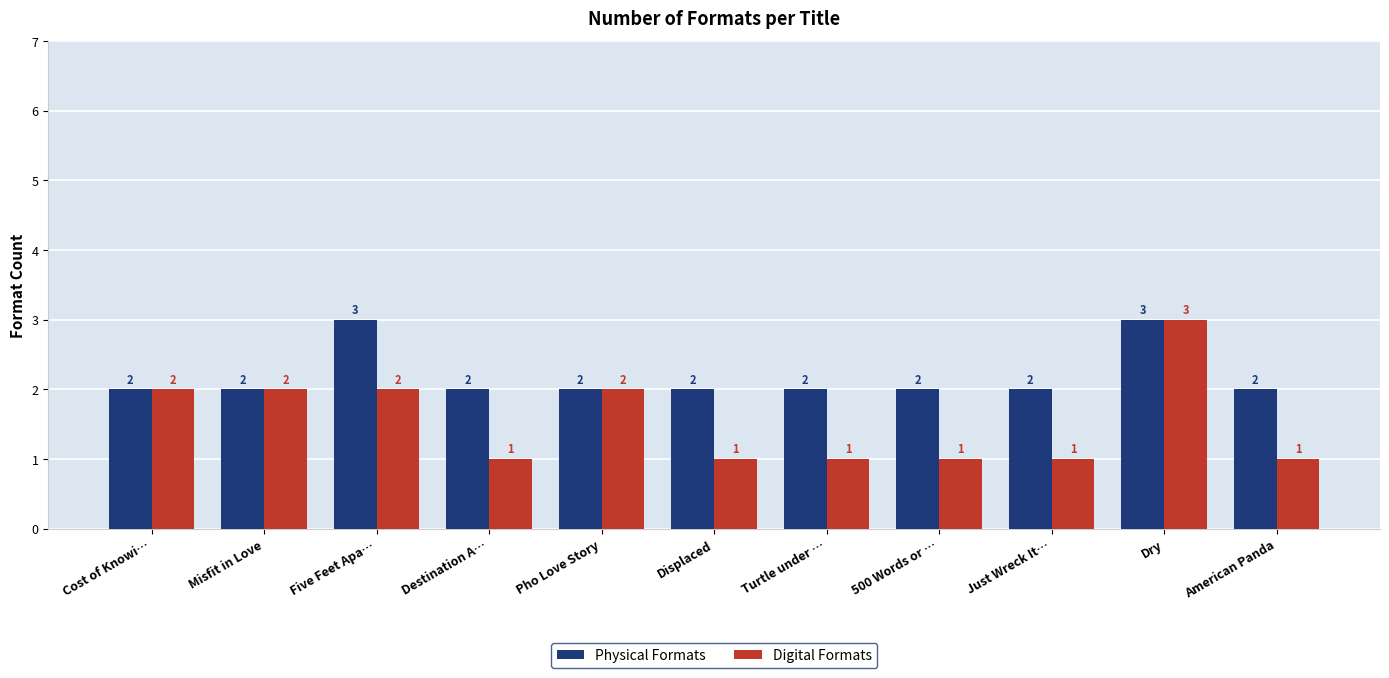

Which series has the largest range (max minus min)?

Digital Formats